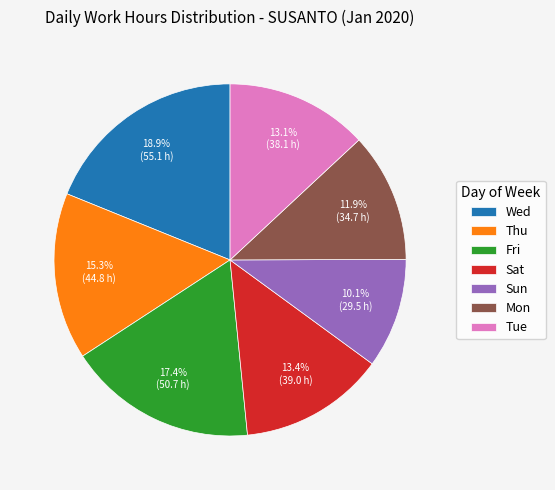

Is the sum of Tue and Wed greater than half?

No